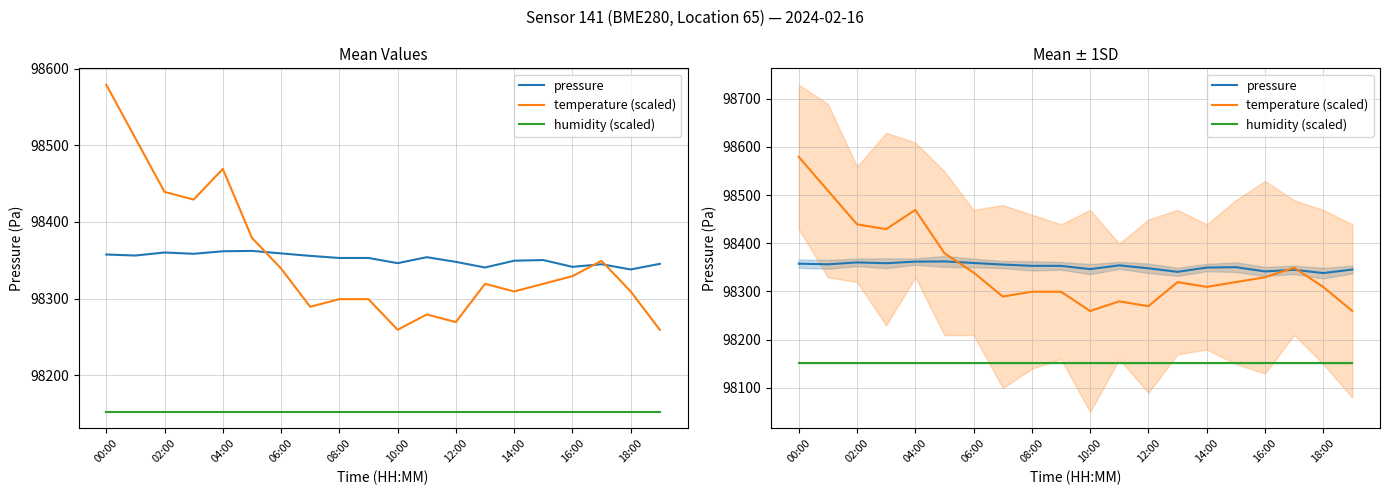

After their last crossing, which series has the higher values: temperature (scaled) or pressure?

pressure